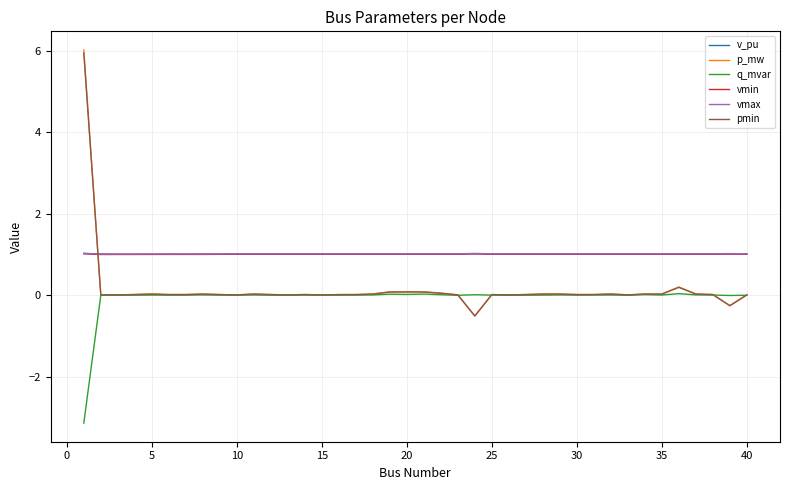

At how many categories does at least one series exceed 2?

1